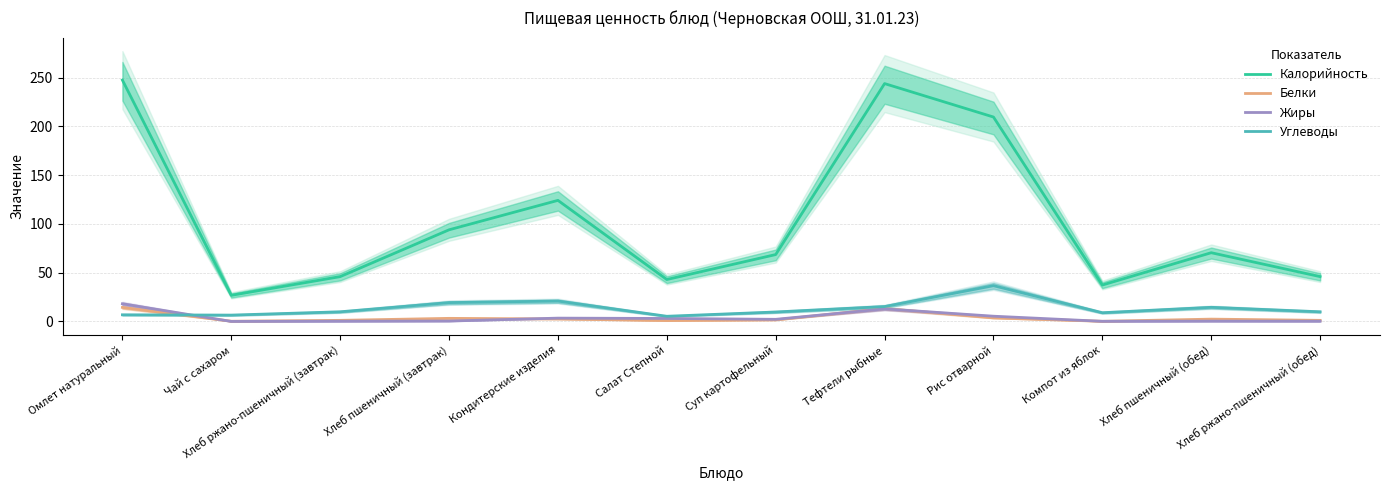

At which label does Жиры reach its peak?

Омлет натуральный